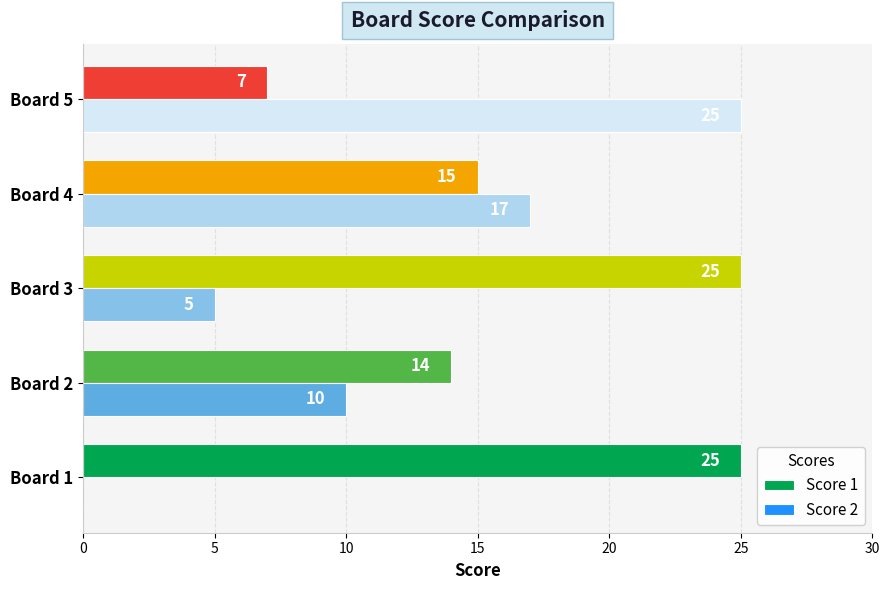

What is the sum of all Score 1 values?

86